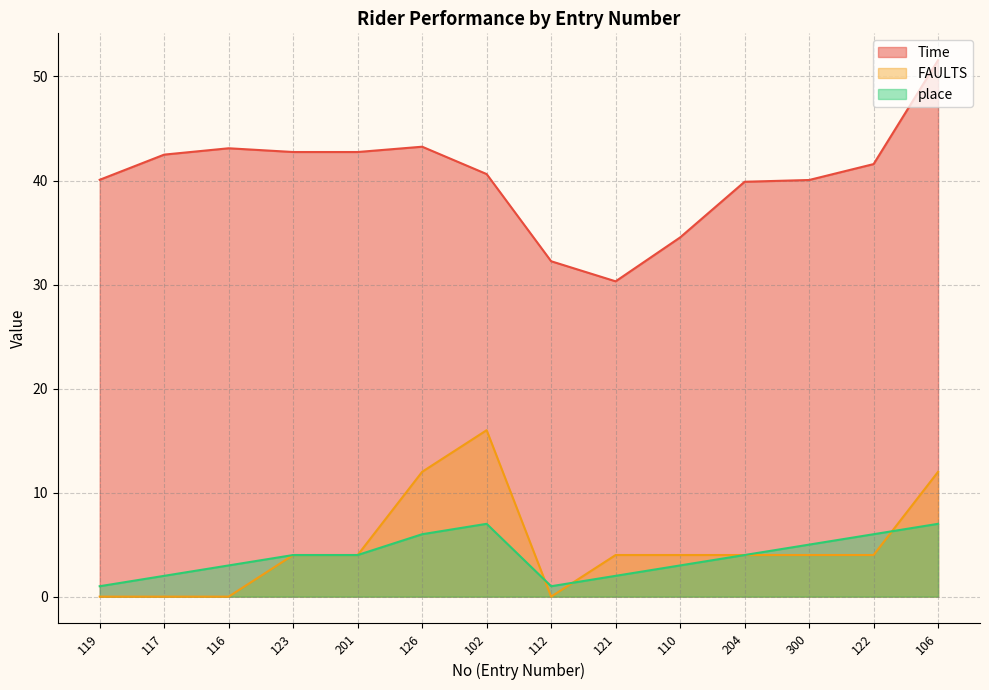

Where does the FAULTS series first go above 4?

126